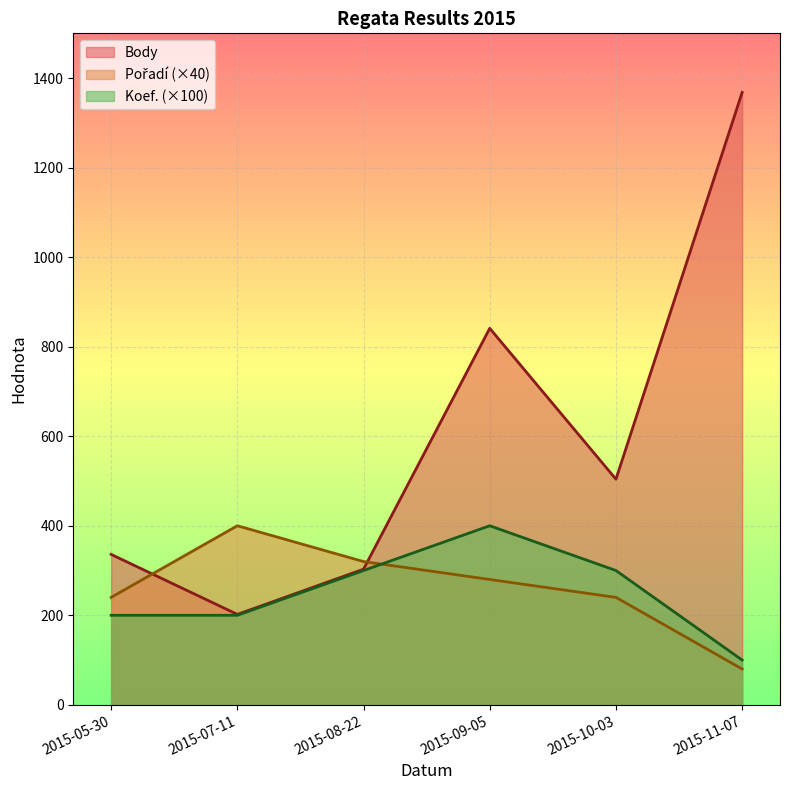

Which series changed the most between 2015-07-11 and 2015-08-22?

Body